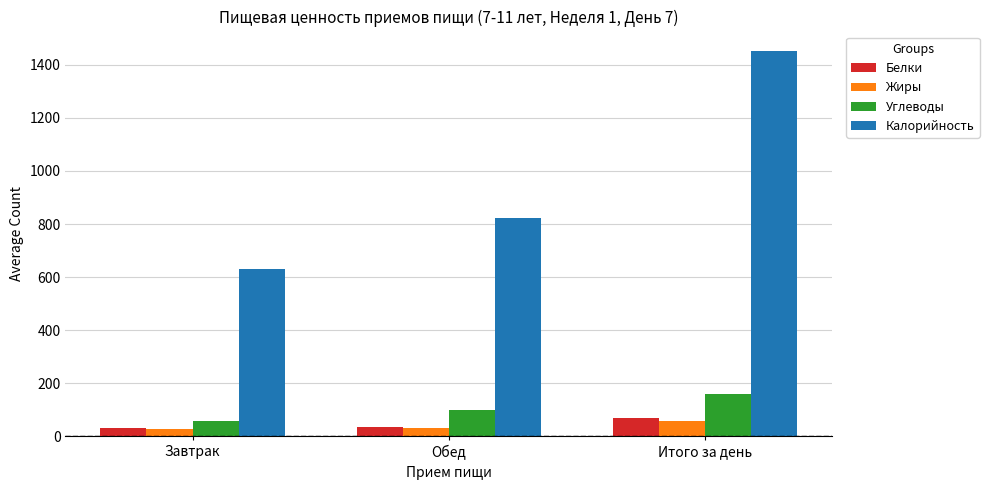

Between Обед and Итого за день, which series saw the biggest shift?

Калорийность